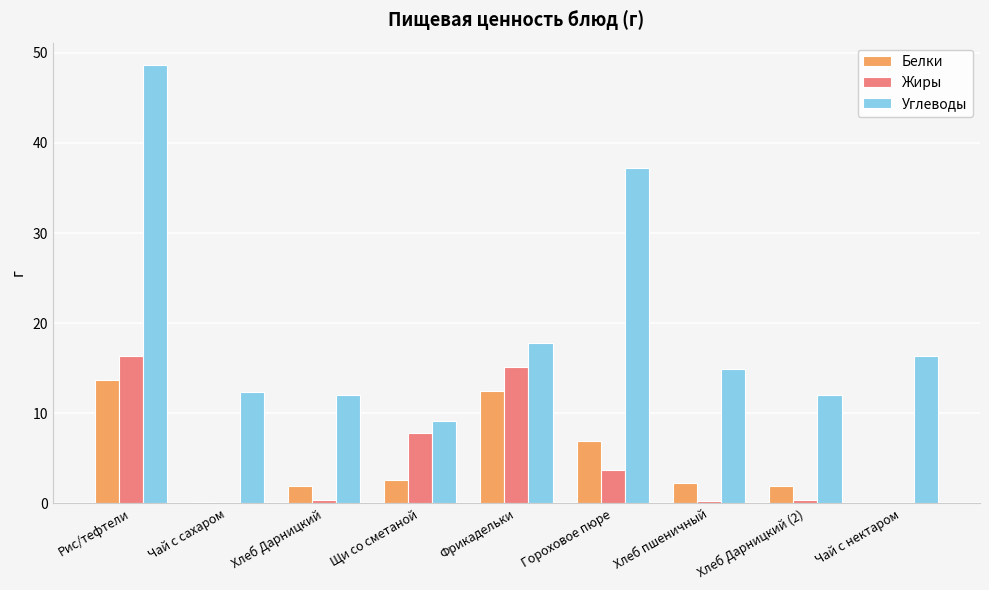

The value of Белки at Рис/тефтели is 13.7. True or false?

True